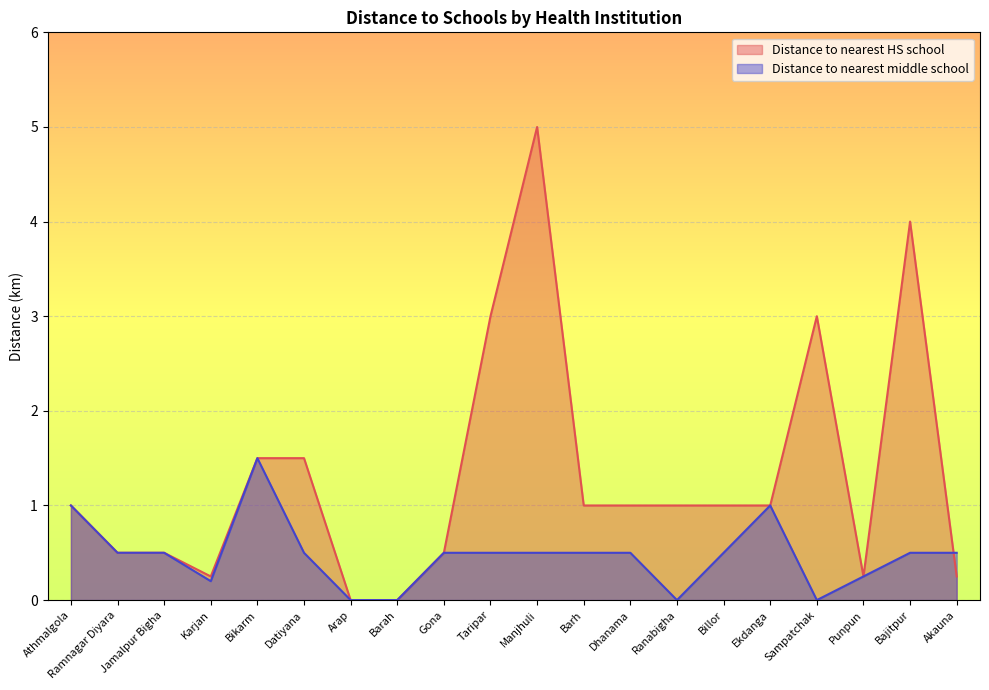

At which category is the sum across all series the highest?

Manjhuli